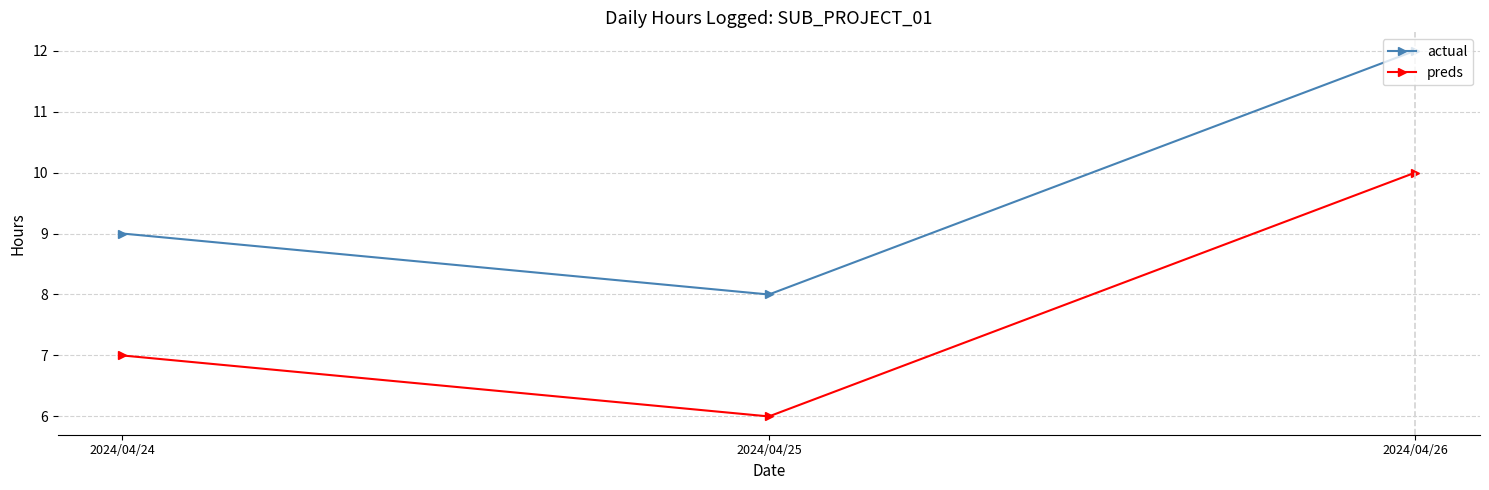

What is the total value across all series at 2024/04/25?

14